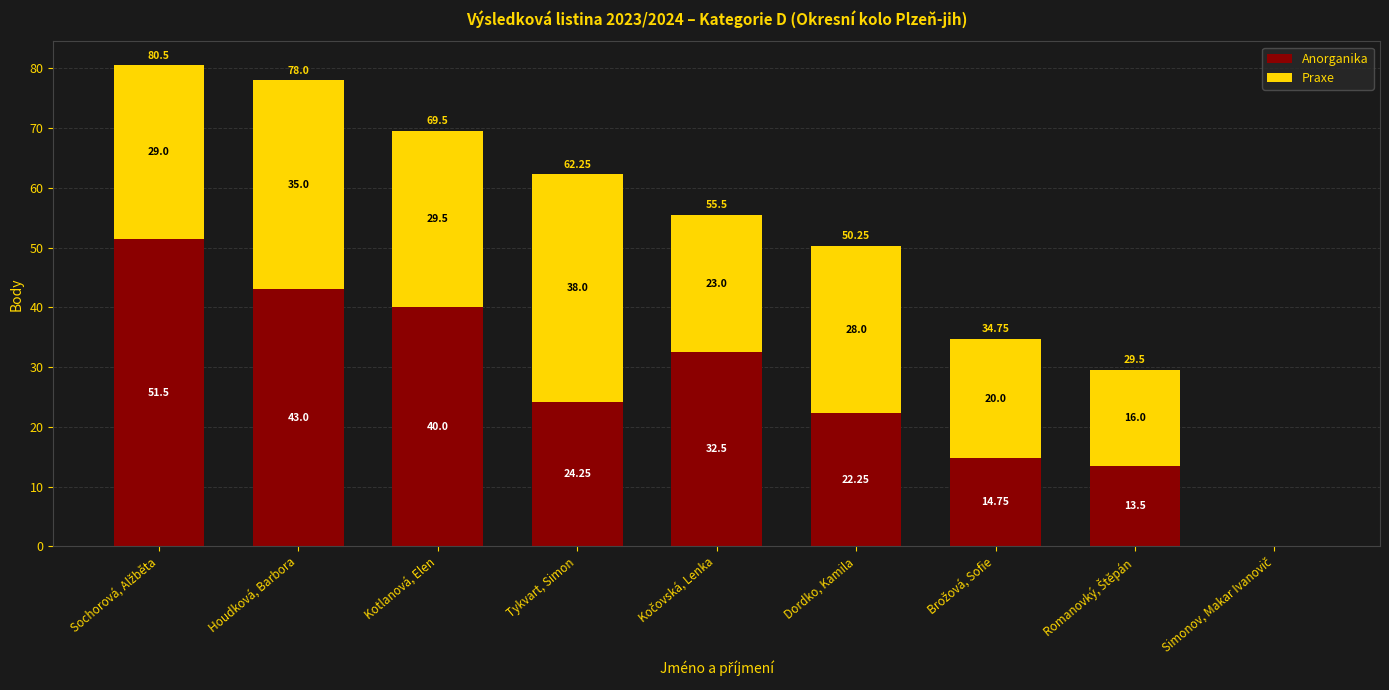

What is the total value across all series at Kotlanová, Elen?

69.5